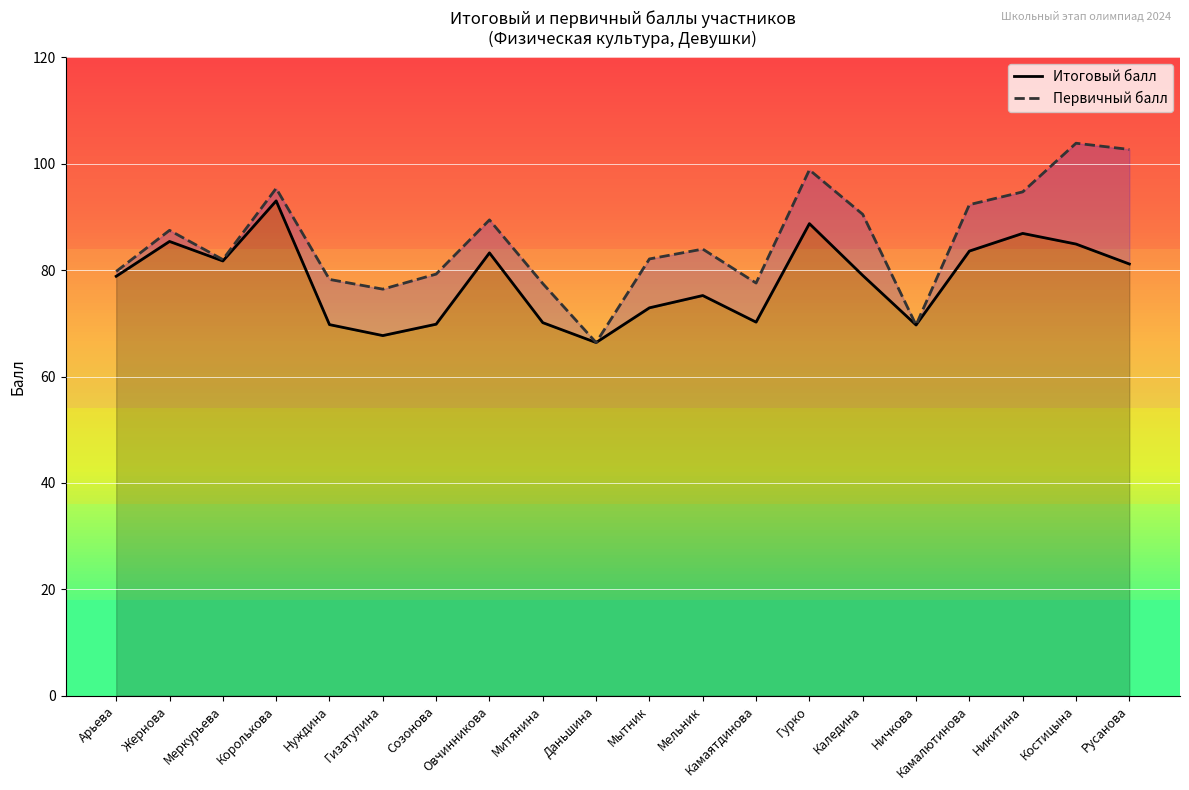

At Меркурьева, list the series in order from largest to smallest.

Первичный балл, Итоговый балл